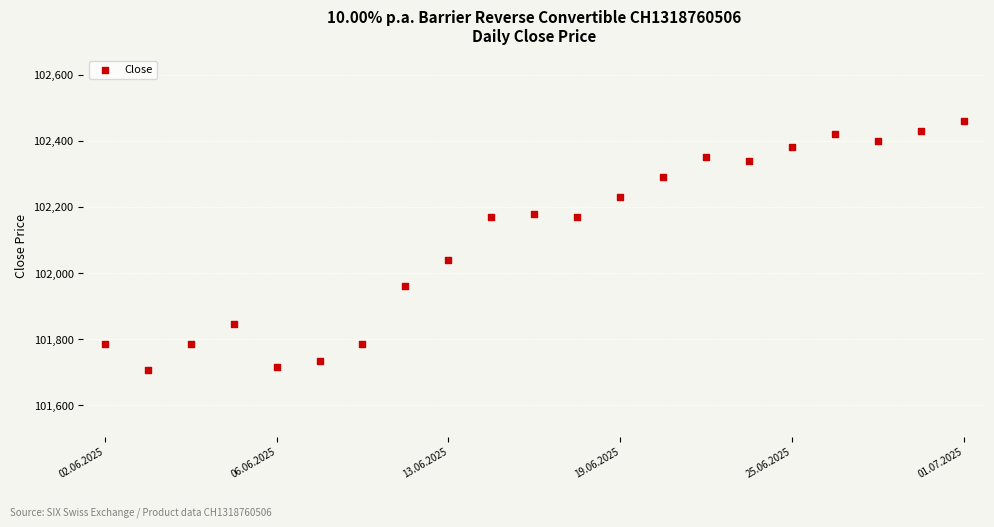

What is the range of Y values (max minus min)?

755